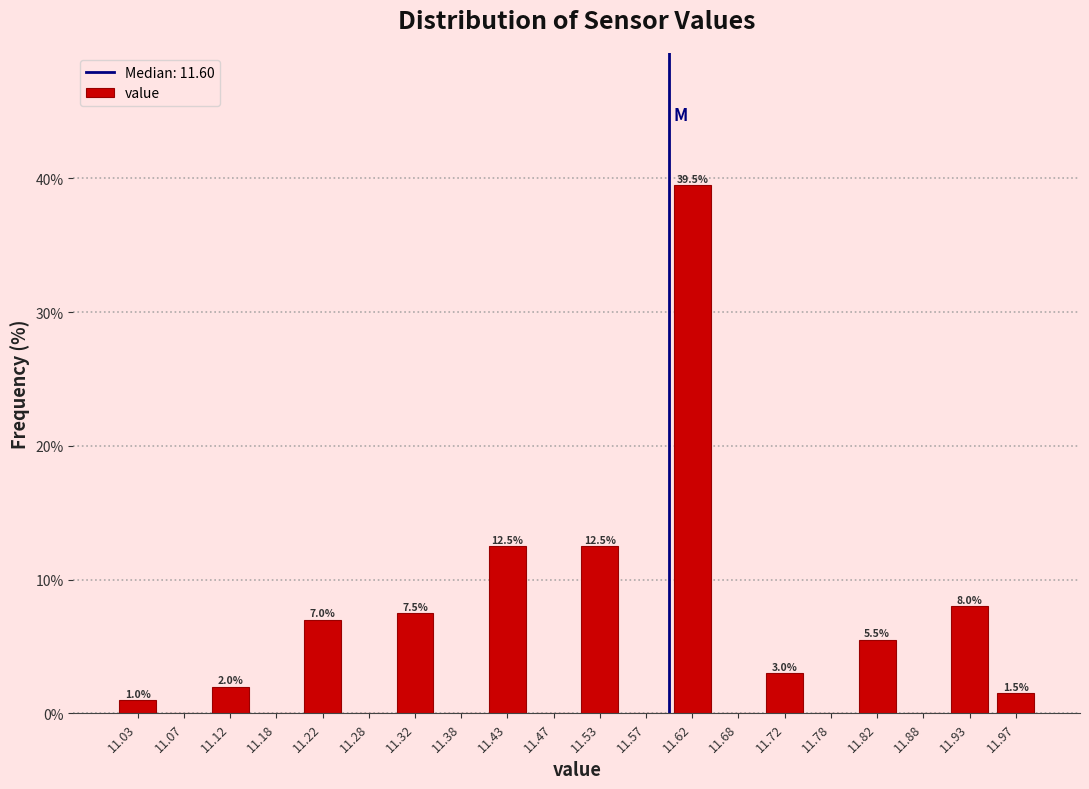

Over which range of the x-axis is the bar tallest?

11.60 to 11.65